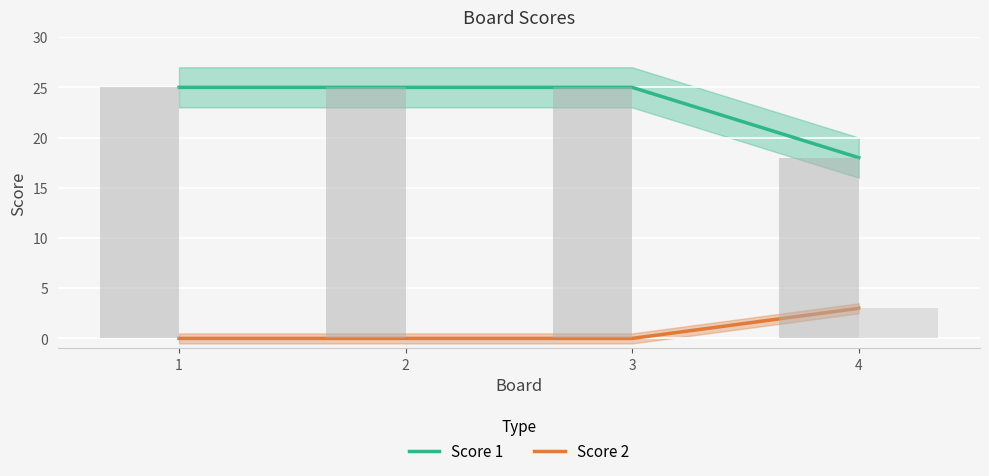

Reading right to left, extract all data points from this chart.

Score 1: 4=18	3=25	2=25	1=25
Score 2: 4=3	3=0	2=0	1=0